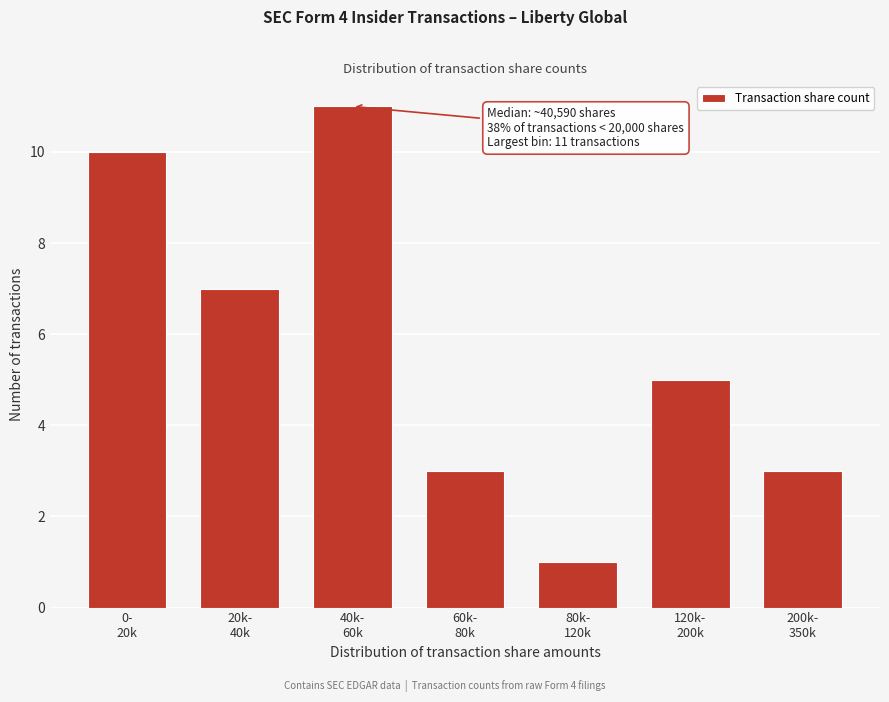

Reading left to right, transcribe all the data shown in this chart.

10	7	11	3	1	5	3